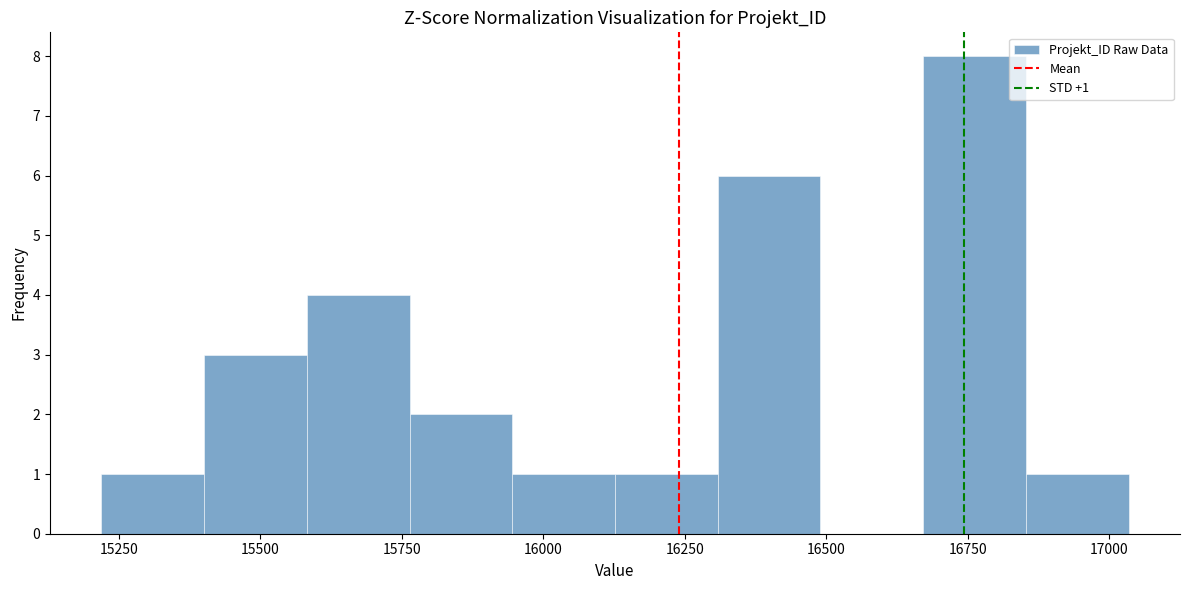

Around what value on the x-axis is the tallest bar? Give the approximate position of its centre, as read against the axis.

16750